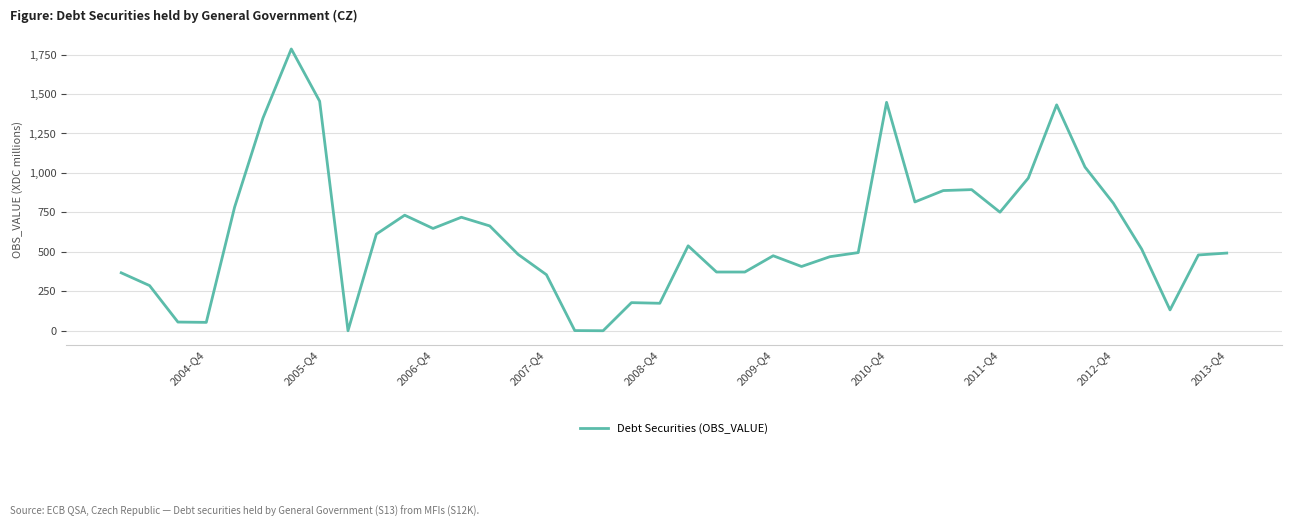

What is the difference between the maximum and minimum values?

1785